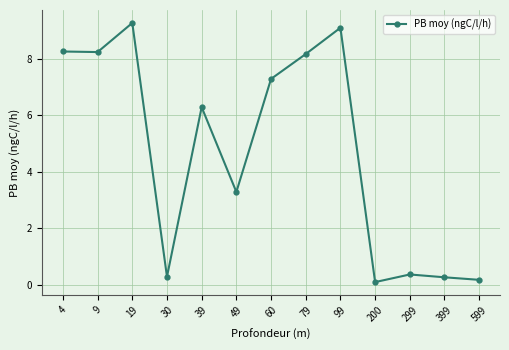

Where is the data nearest to the value 4?

49